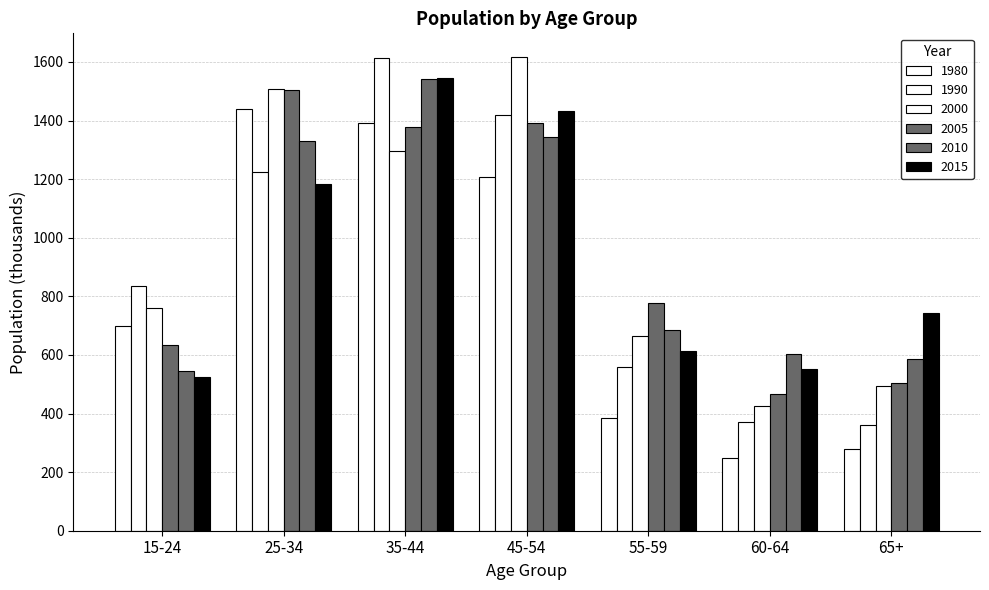

What is the label of the 1st bar from the right?

65+